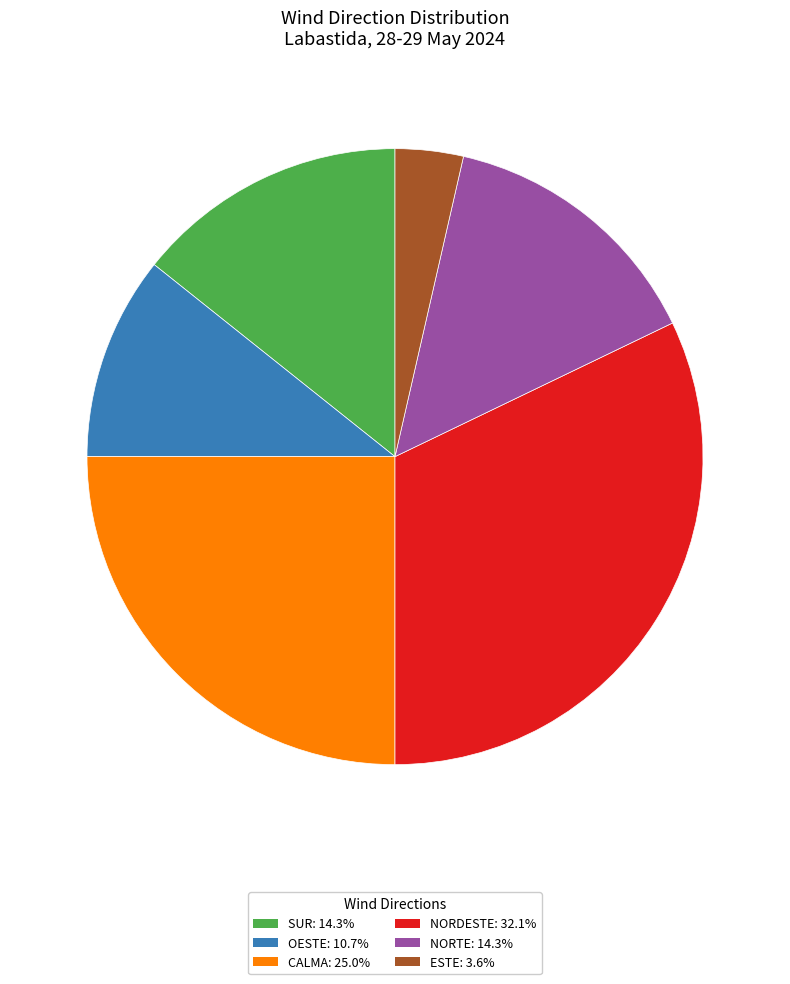

Is there any slice that represents more than half of the pie?

No